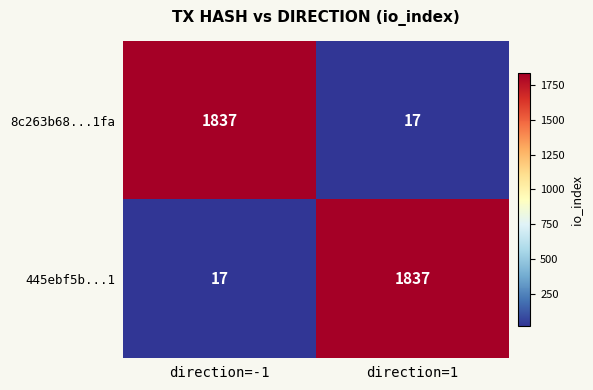

The 8c263b68...1fa series shows 28 at direction=1. True or false?

False